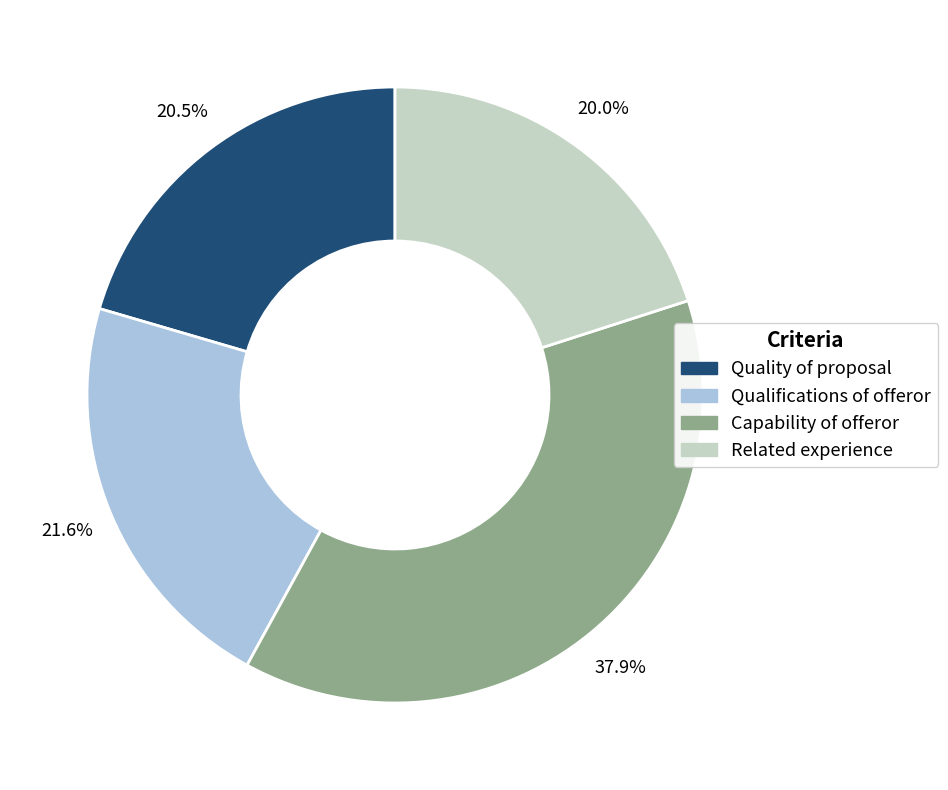

What is the largest slice in the pie chart?

Capability of offeror